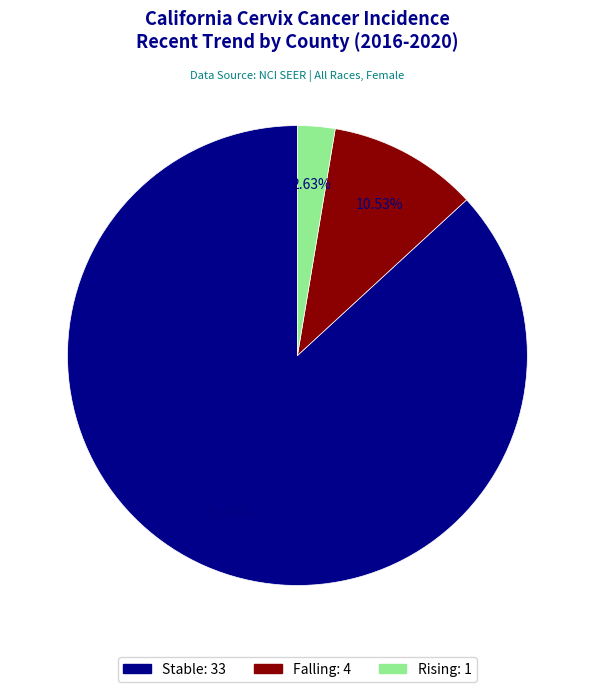

How many slices are in this pie chart?

3